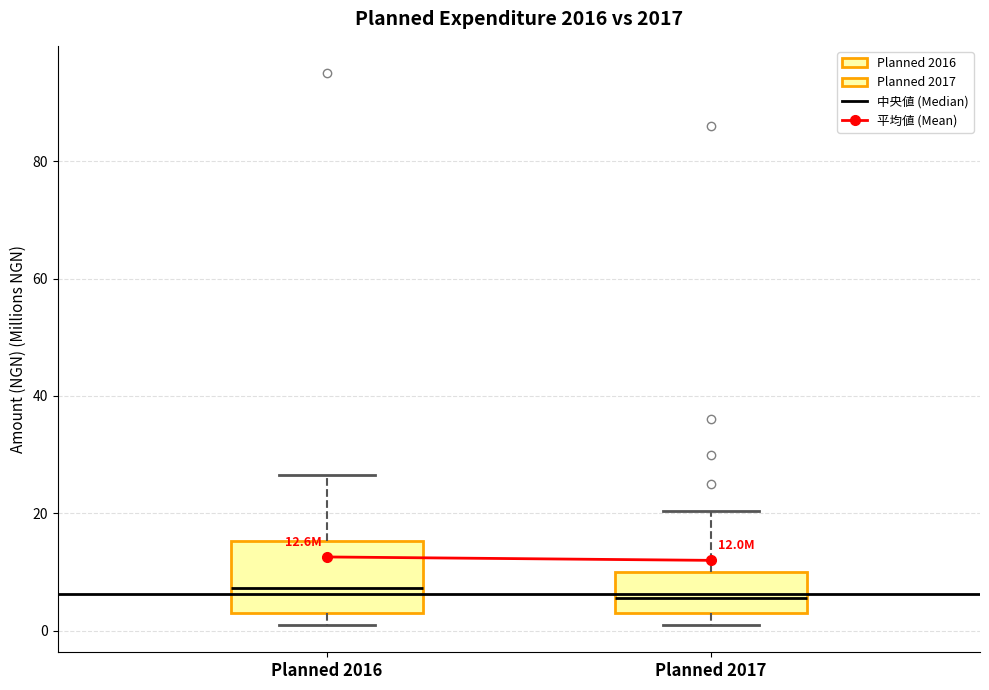

Which box is the tallest, from its lower edge to its upper edge?

Planned 2016